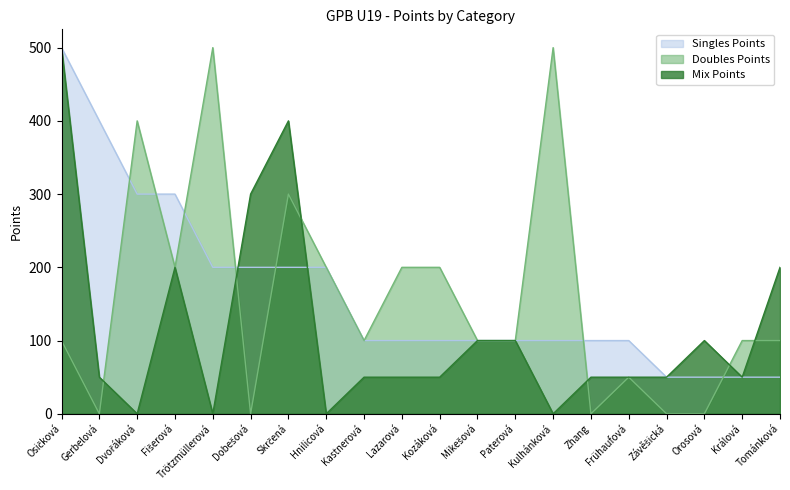

Rank the categories by Doubles Points value from highest to lowest.

Trötzmüllerová, Kulhánková, Dvořáková, Skrčená, Fišerová, Hnilicová, Lazarová, Kozáková, Osičková, Kastnerová, Mikešová, Paterová, Králová, Tománková, Frühaufová, Gerbelová, Dobešová, Zhang, Závěšická, Orosová